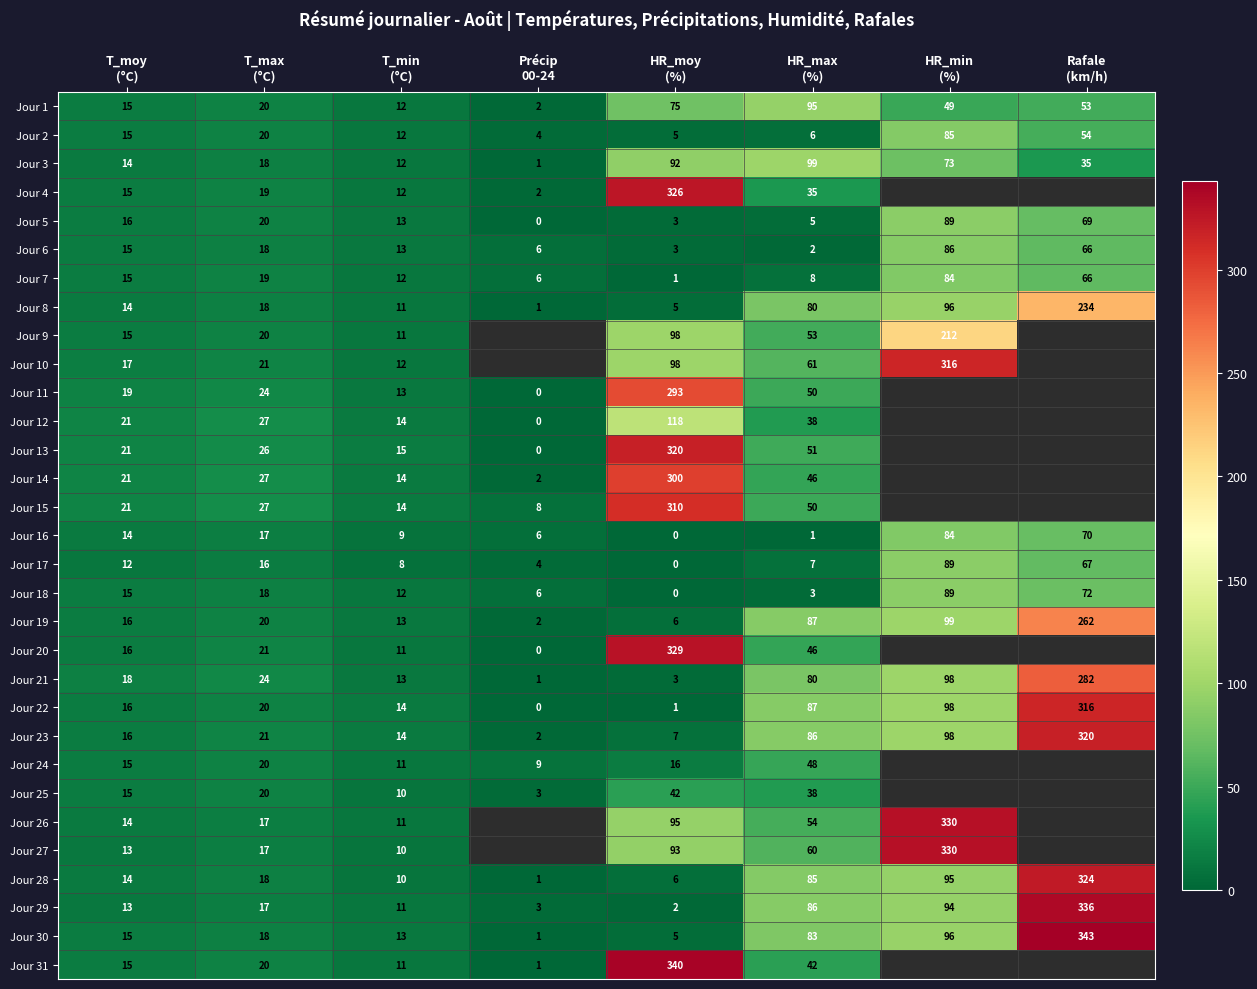

What is the average value of the Jour 2 series?

25